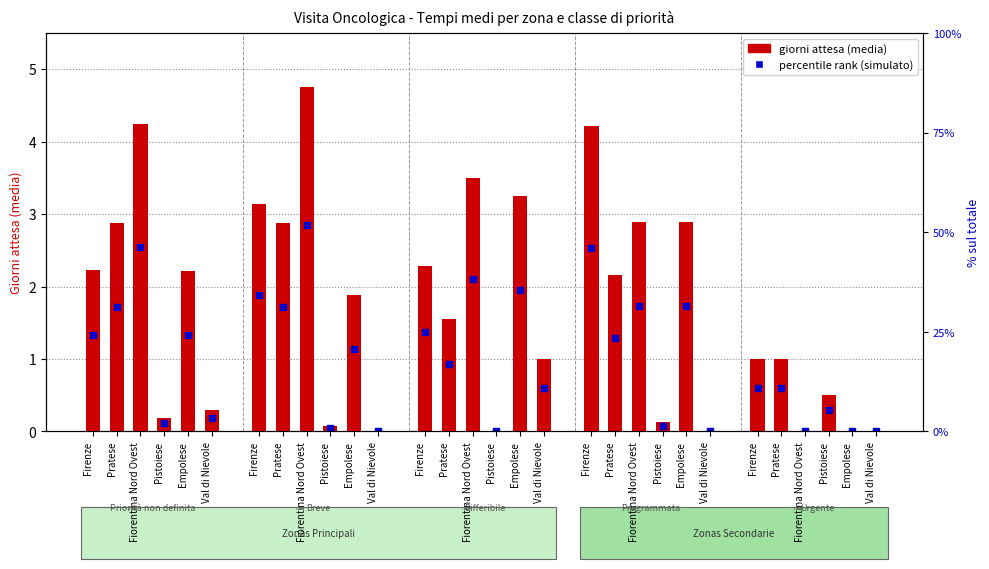

What are all the series names shown in the legend?

giorni attesa (media), percentile rank (simulato)